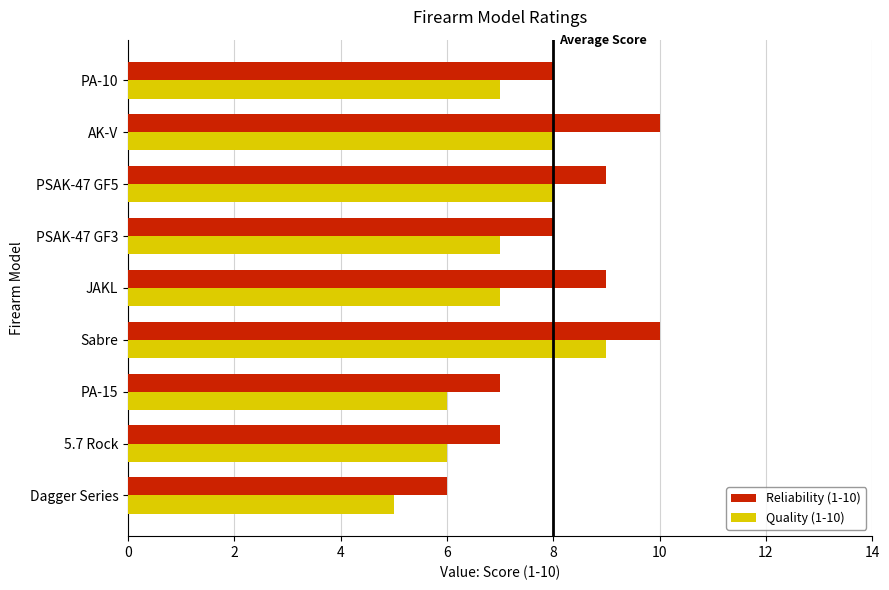

What is the difference between the second highest and minimum values in the Reliability (1-10) series?

4